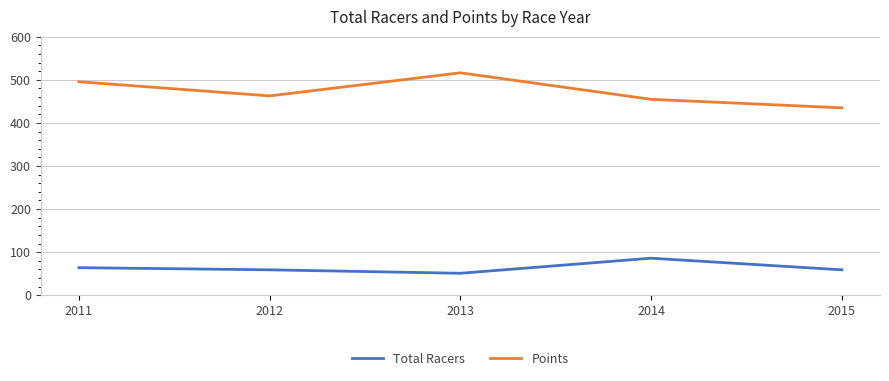

What is the sum of the Points values at 2012 and 2015?

898.0